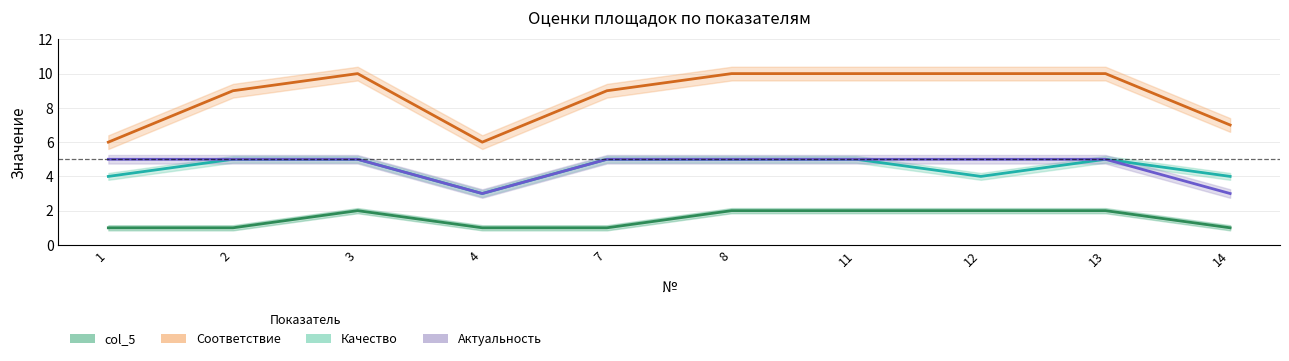

Which series has the largest total across all categories?

Соответствие